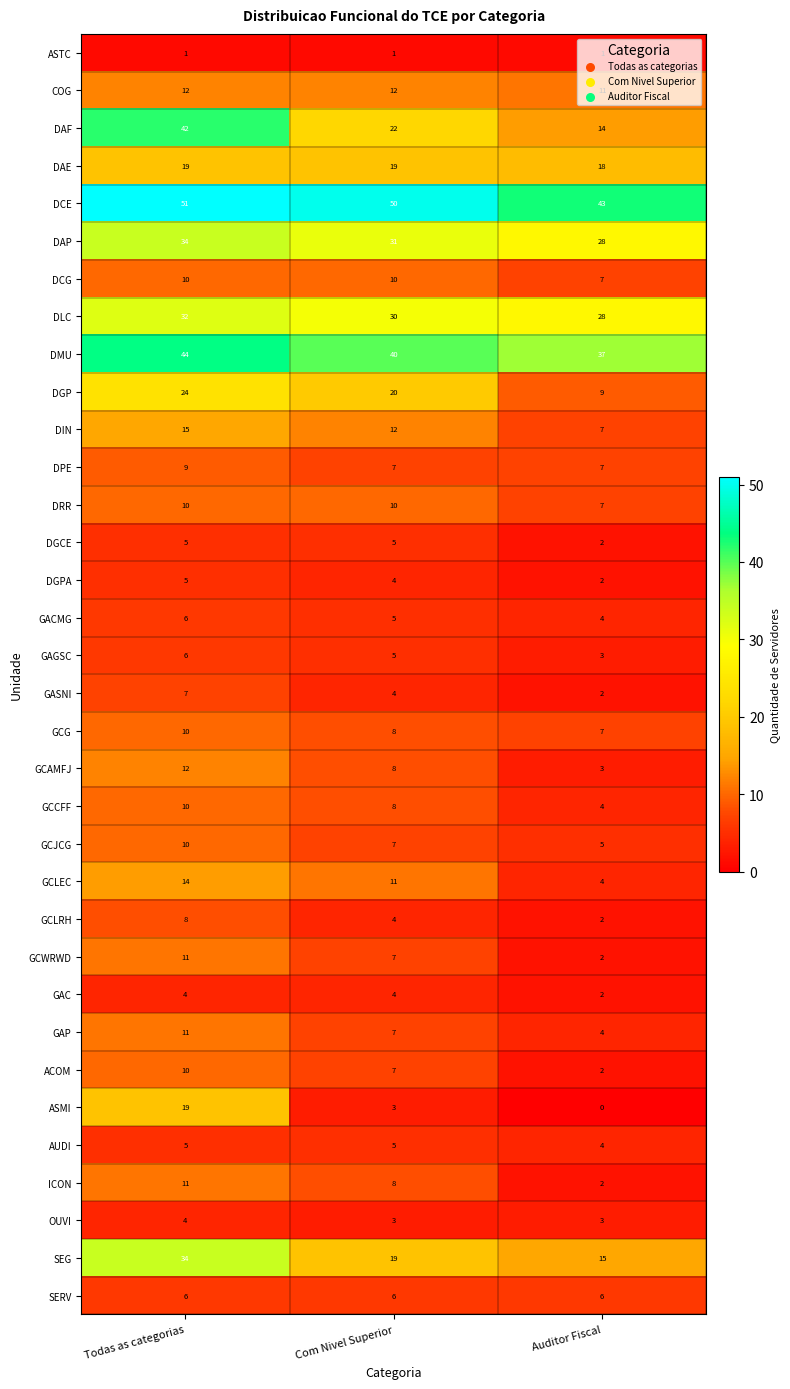

Is the value of DAF at Com Nivel Superior greater than the value of GCAMFJ at Auditor Fiscal?

Yes